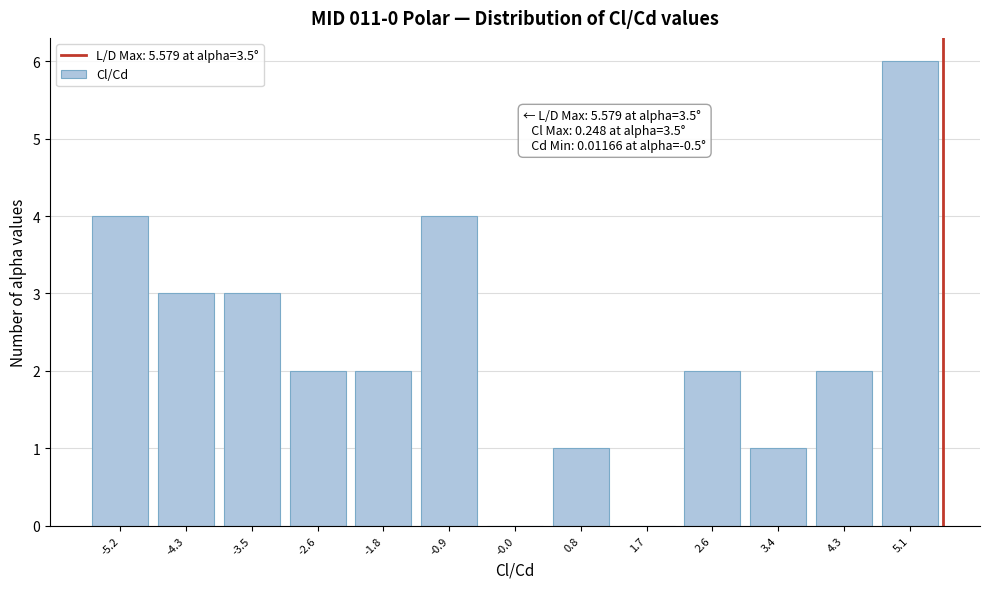

Over which range of the x-axis is the bar tallest?

4.7 to 5.6